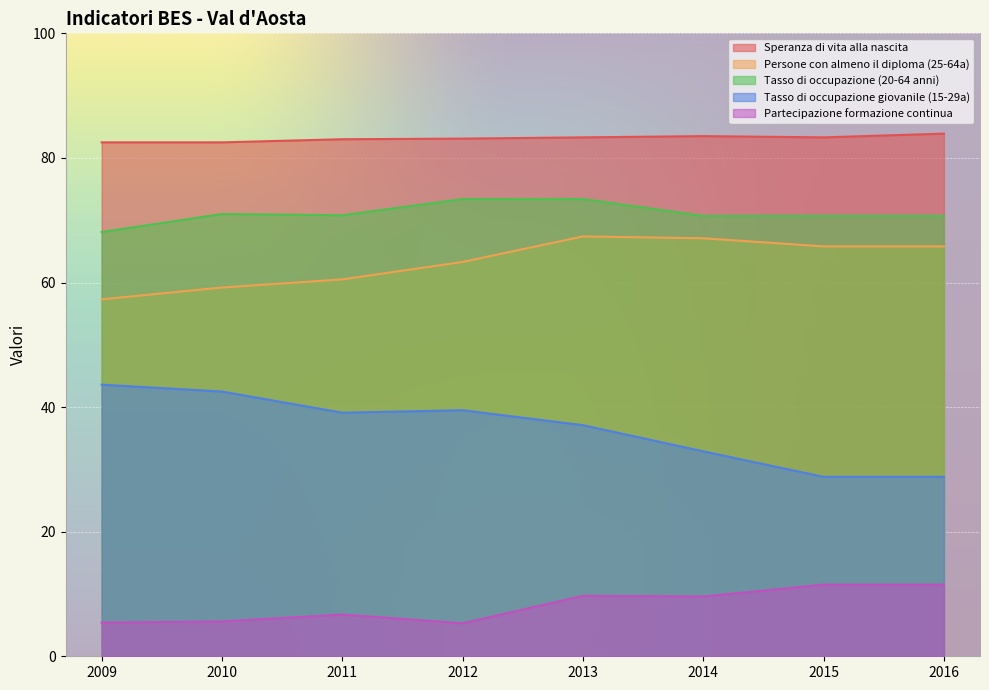

In Tasso di occupazione giovanile (15-29a), how many points are higher than both neighbors (excluding endpoints)?

1